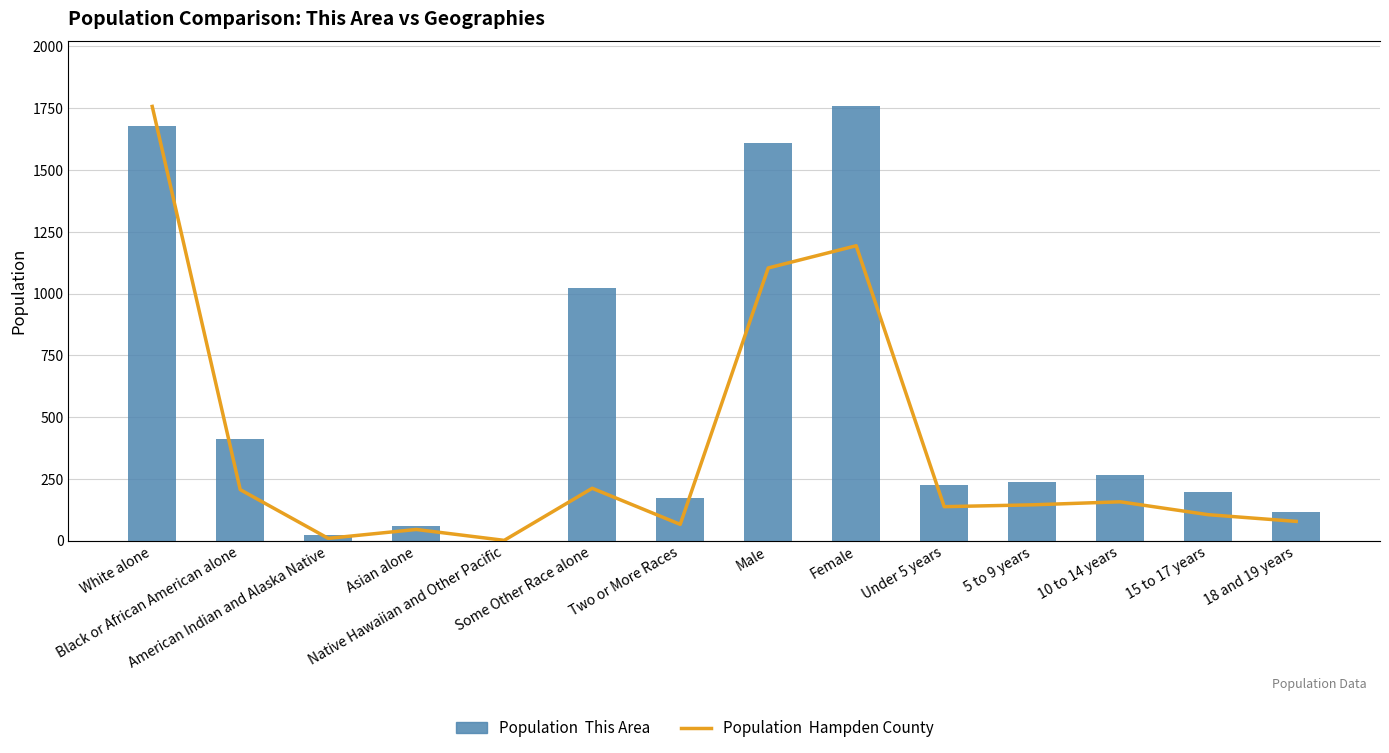

At which label does Hampden County first exceed 144?

White alone